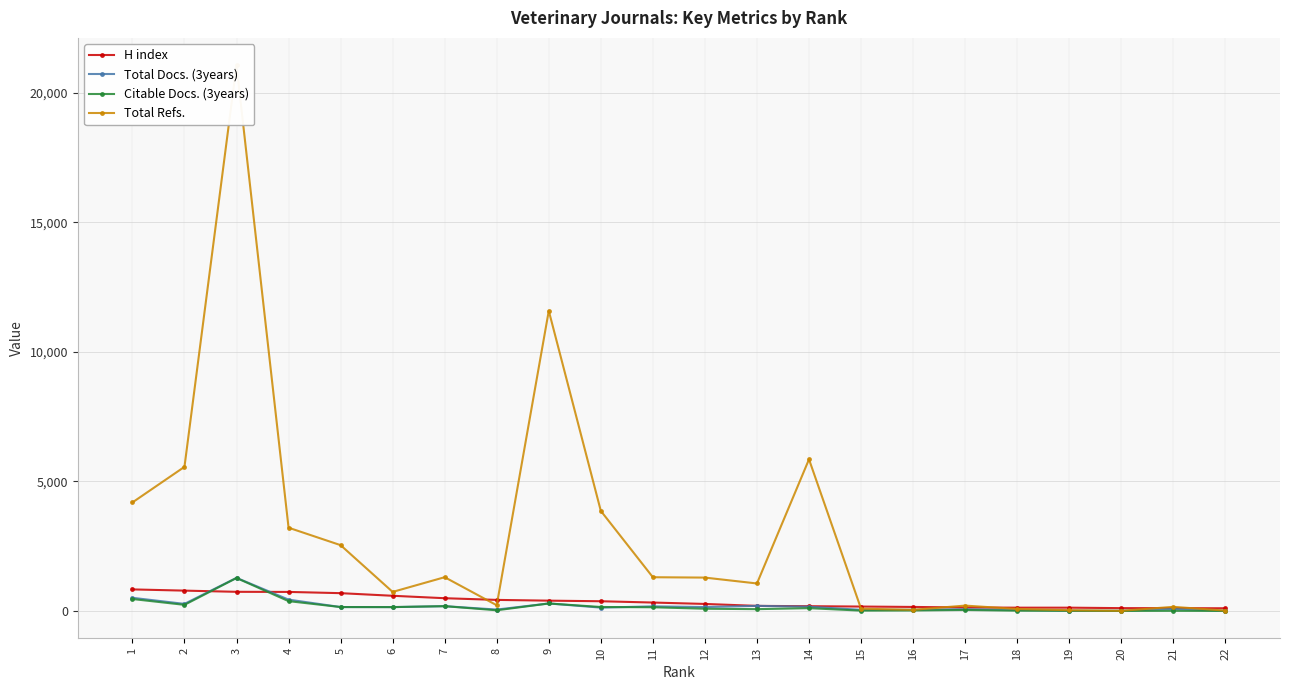

The H index series shows 133 at 17. True or false?

True